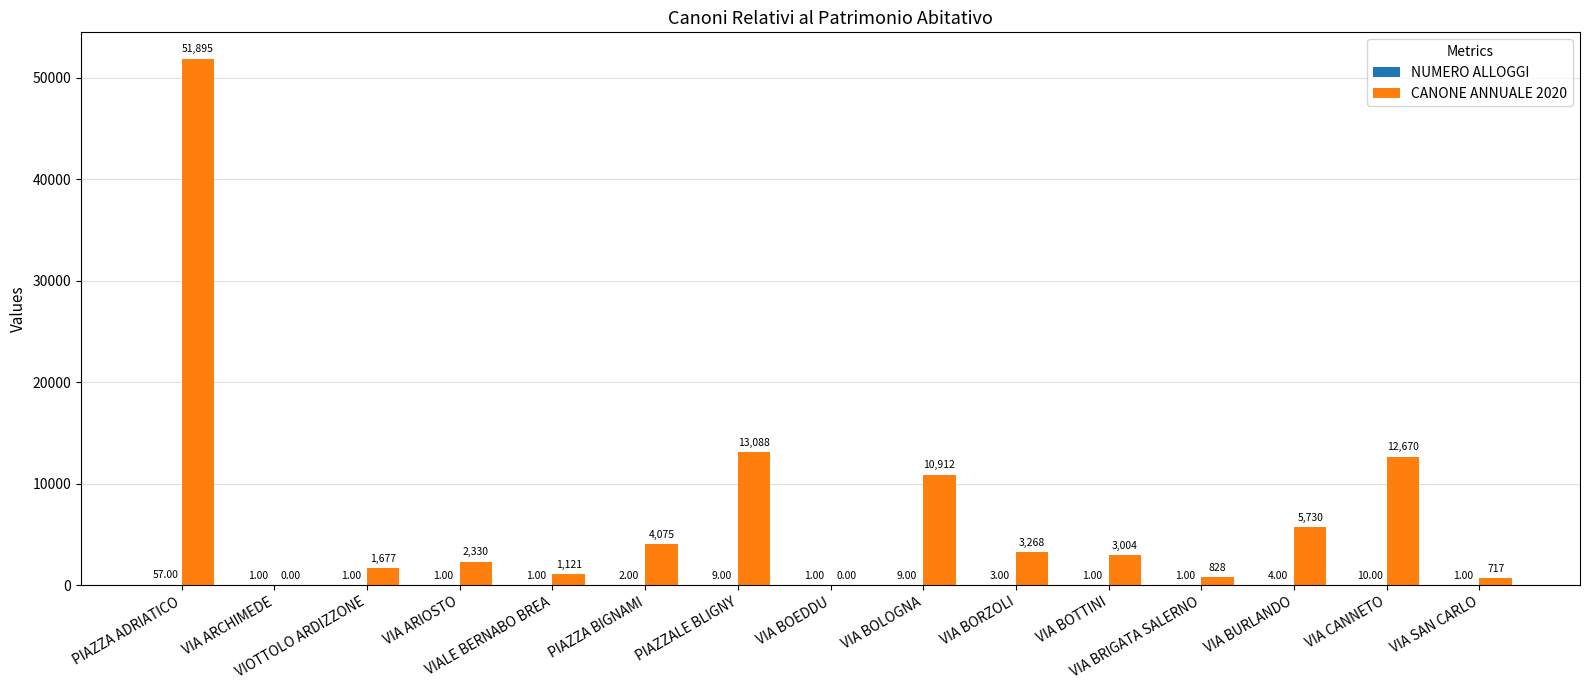

How many groups of bars are there?

15